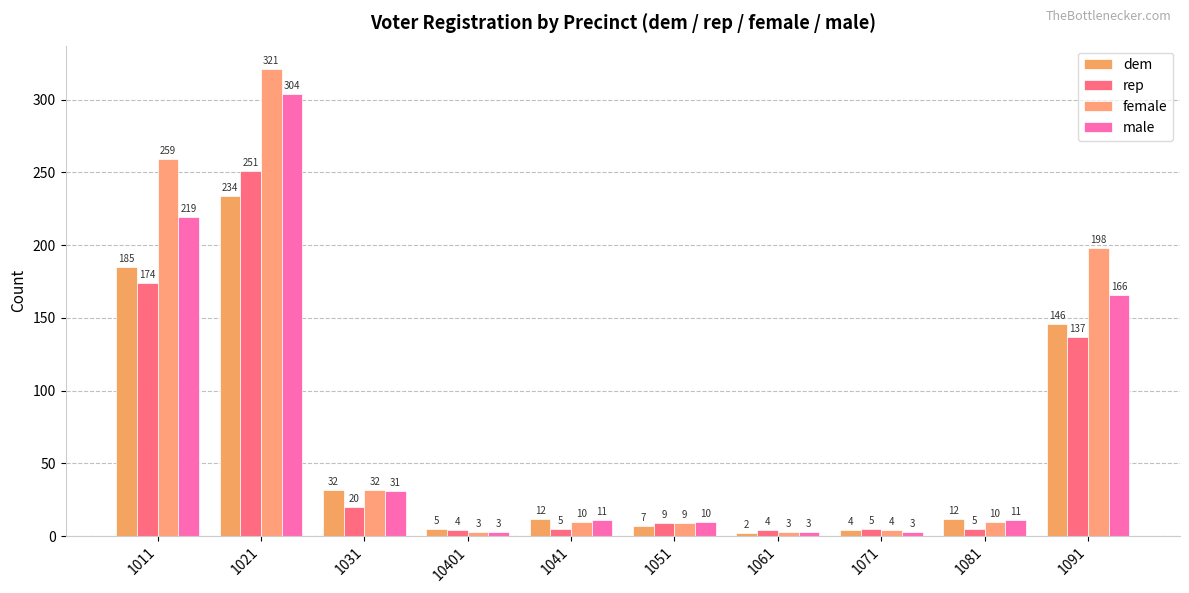

What is the highest value of the rep series?

251